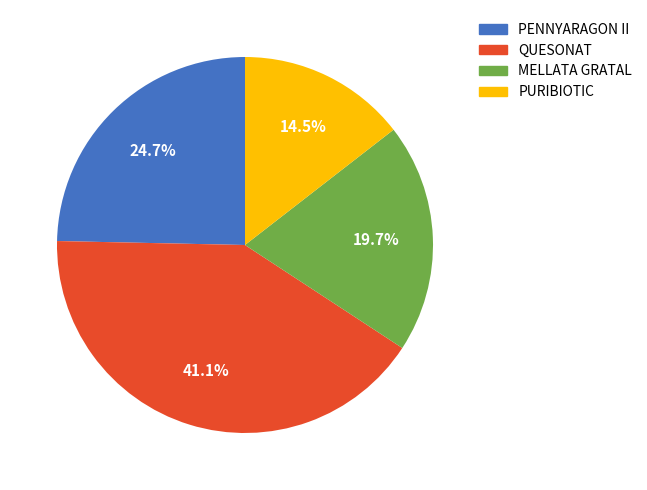

What is the total percentage of MELLATA GRATAL and PENNYARAGON II?

44.4%